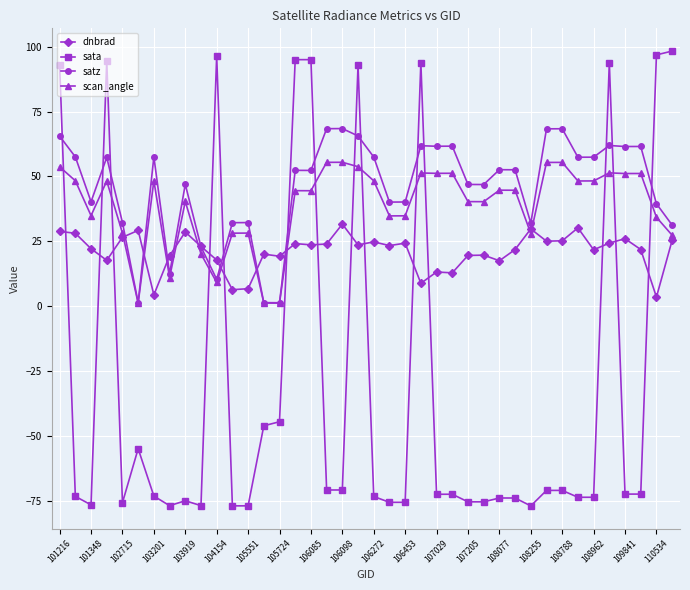

Which series has the largest range (max minus min)?

sata